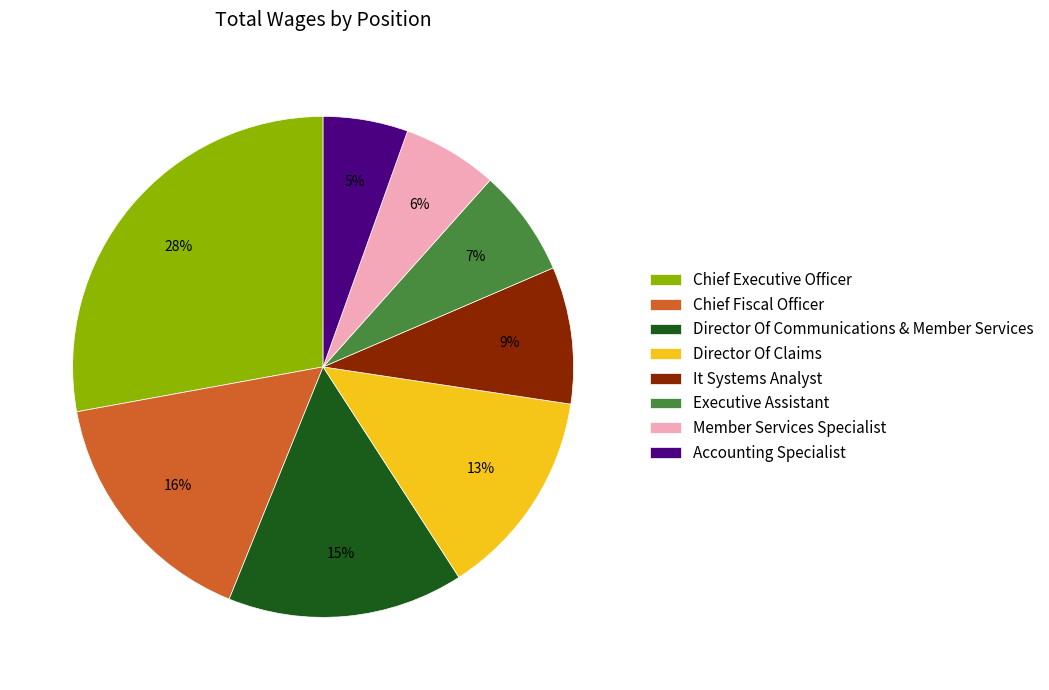

Does Chief Executive Officer represent more than half of the total?

No